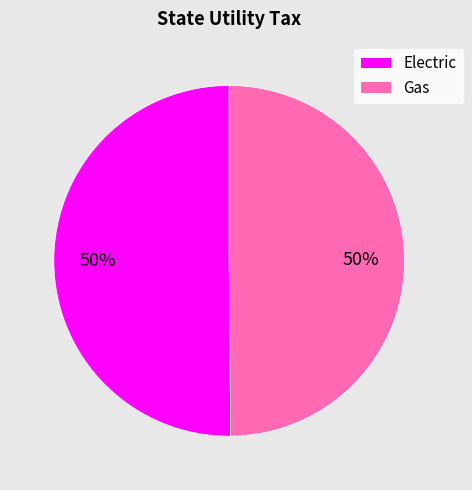

Count the number of slices in the pie.

2